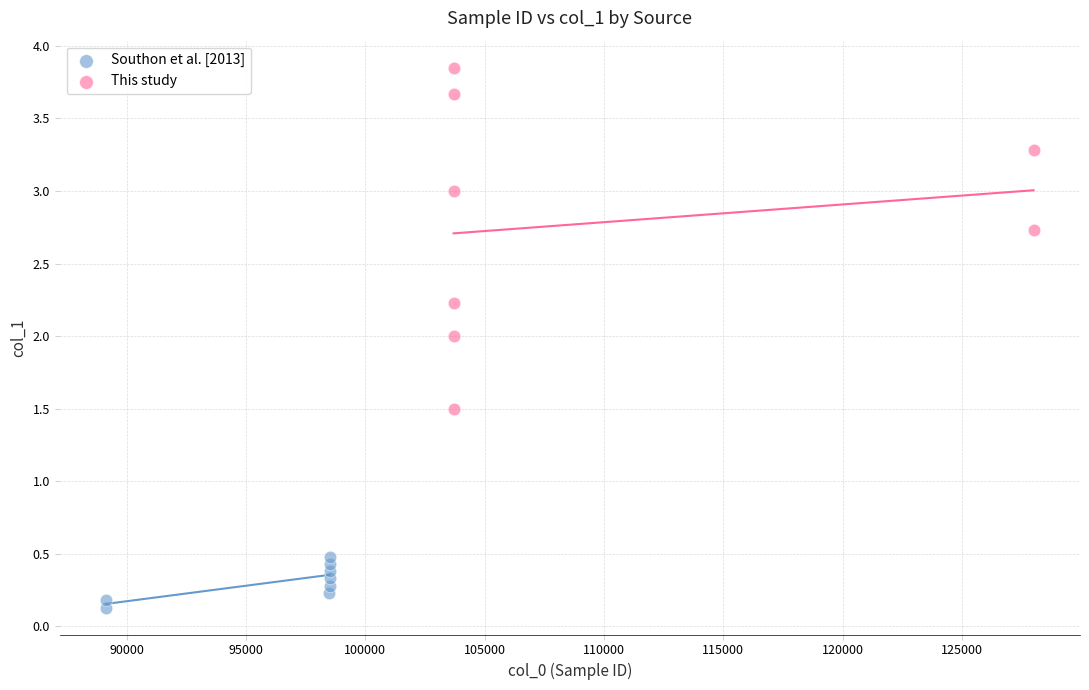

Which series reaches the minimum Y coordinate?

Southon et al. [2013]